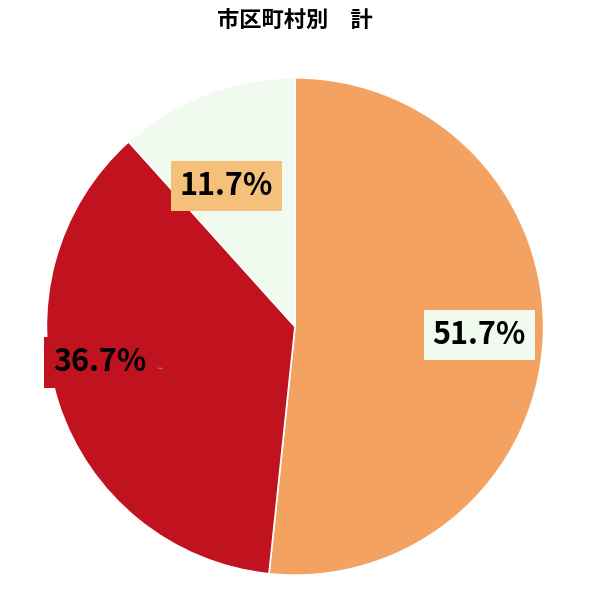

Is there any slice that represents more than half of the pie?

Yes